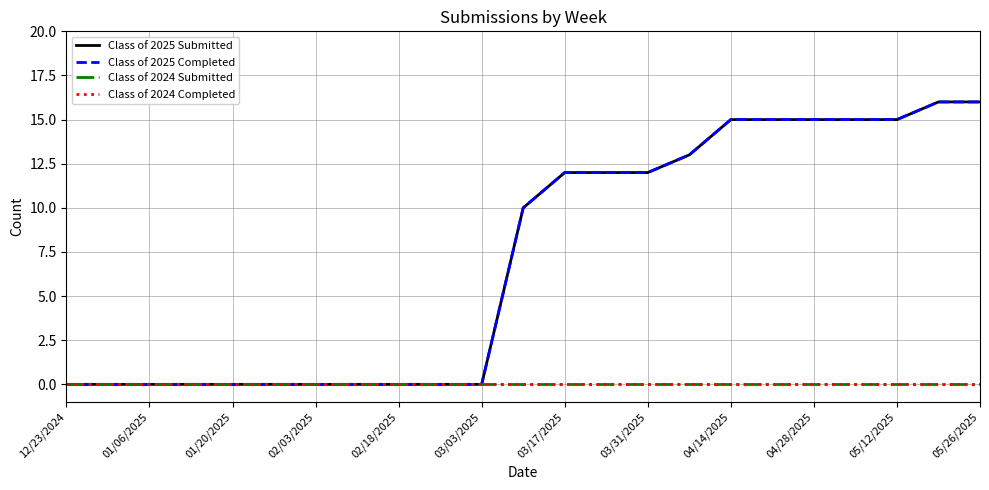

Rank the series by their maximum value, from lowest to highest.

Class of 2024 Submitted, Class of 2024 Completed, Class of 2025 Submitted, Class of 2025 Completed